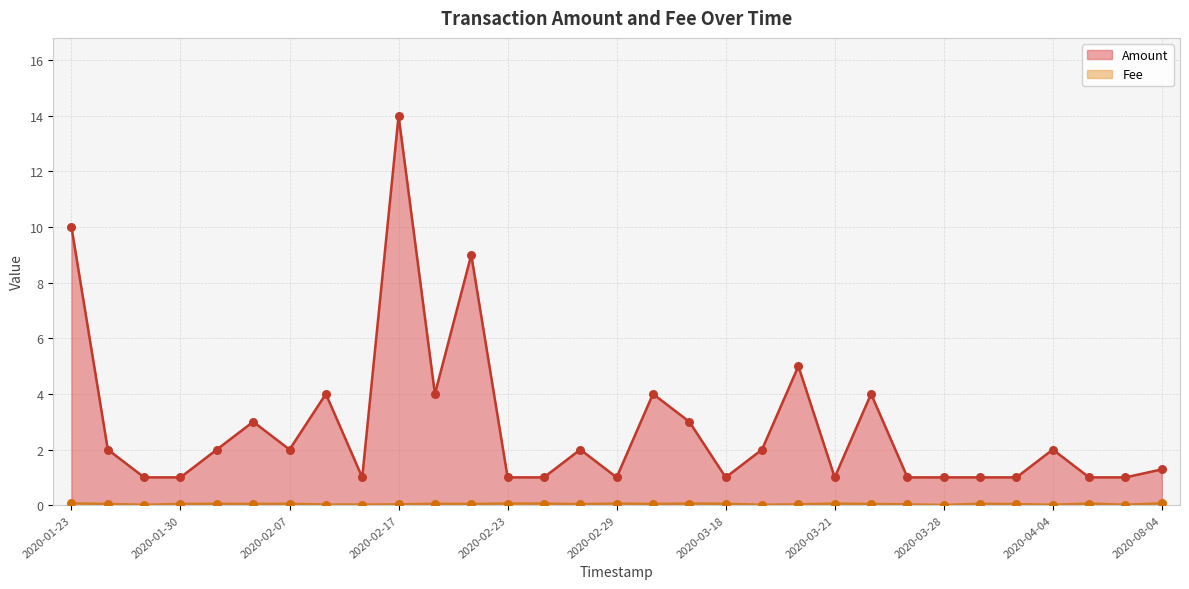

Is the value of Fee at 2020-02-29 greater than the value of Amount at 2020-01-24?

No